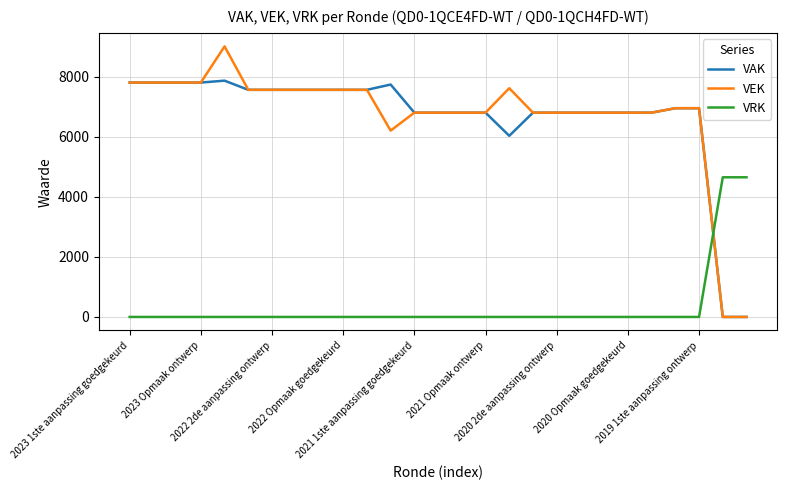

At how many categories does at least one series exceed 5683?

25